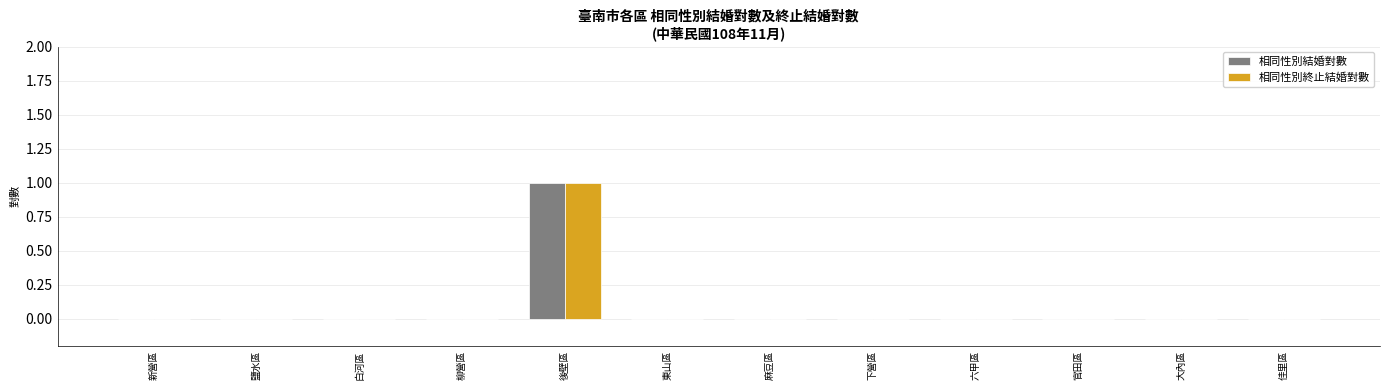

Reading left to right, what are all the values shown in this chart?

相同性別結婚對數: 0	0	0	0	1	0	0	0	0	0	0	0
相同性別終止結婚對數: 0	0	0	0	1	0	0	0	0	0	0	0